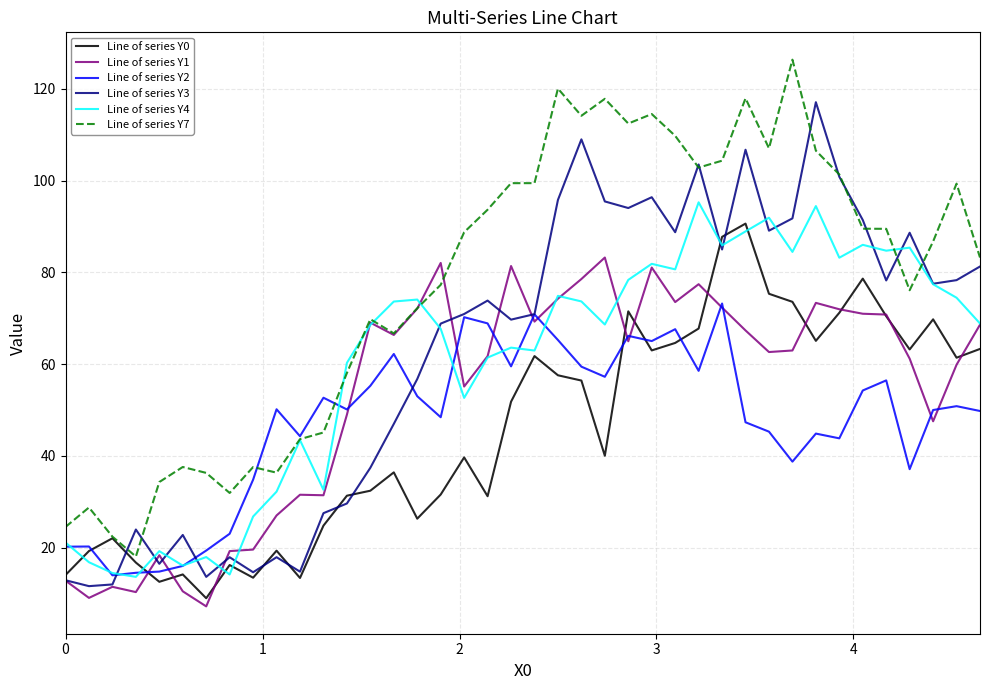

What is the greatest value displayed?

126.3